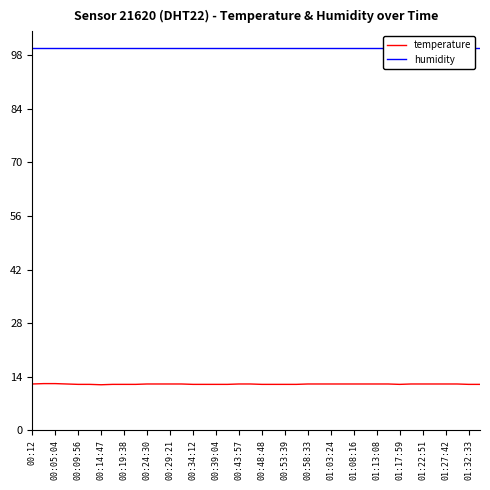

Which series has the widest spread of values?

temperature